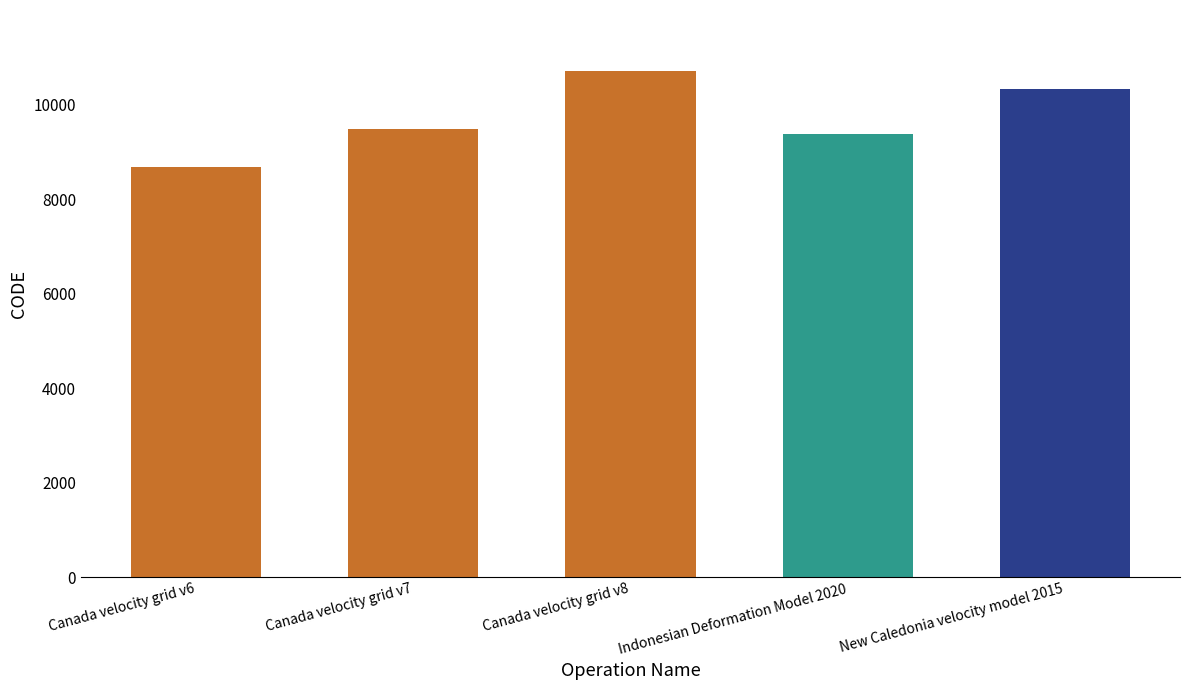

What is the label of the 3rd bar from the right?

Canada velocity grid v8